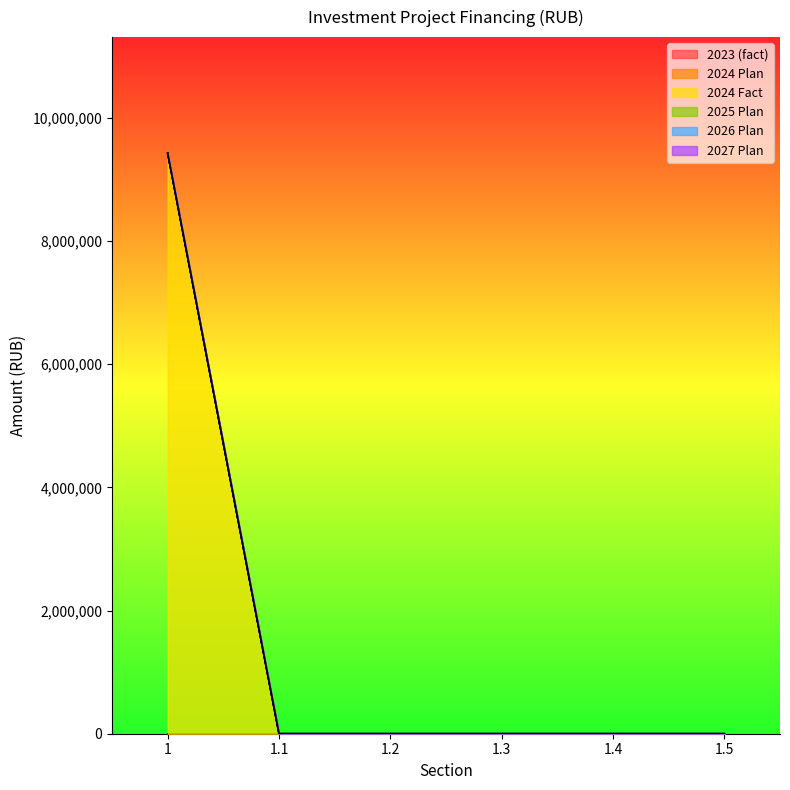

Which series has the largest range (max minus min)?

2024 Fact